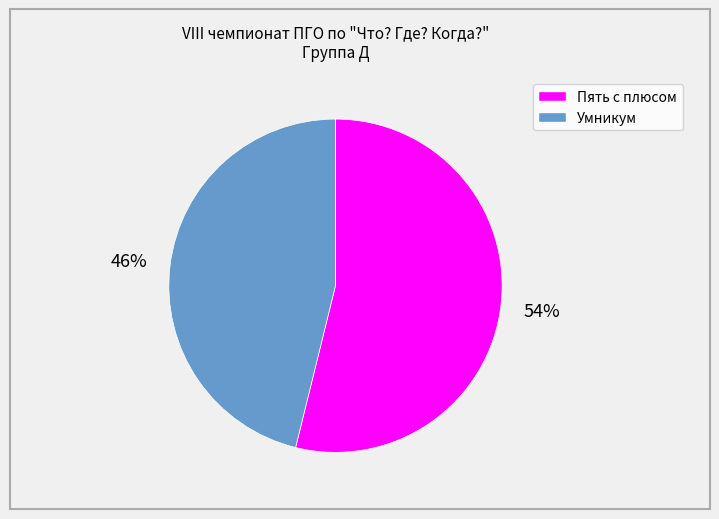

Combined, do Умникум and Пять с плюсом account for over 50%?

Yes